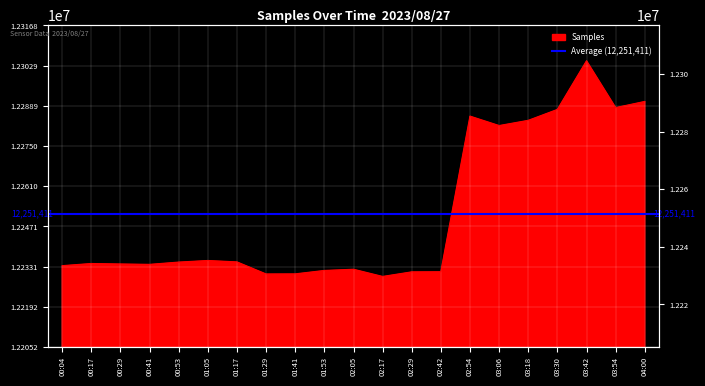

What is the average value?

12251411